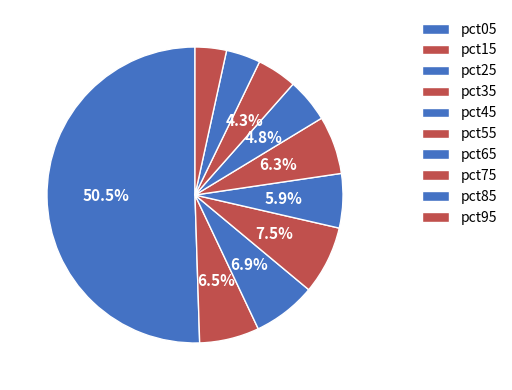

How many segments does this pie chart have?

10